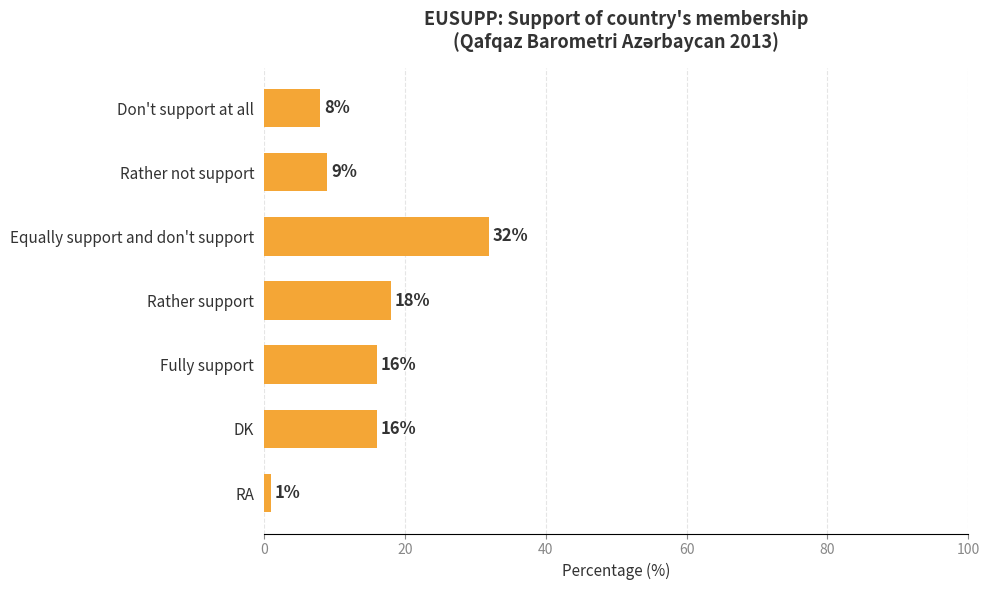

How many values are below 16?

3